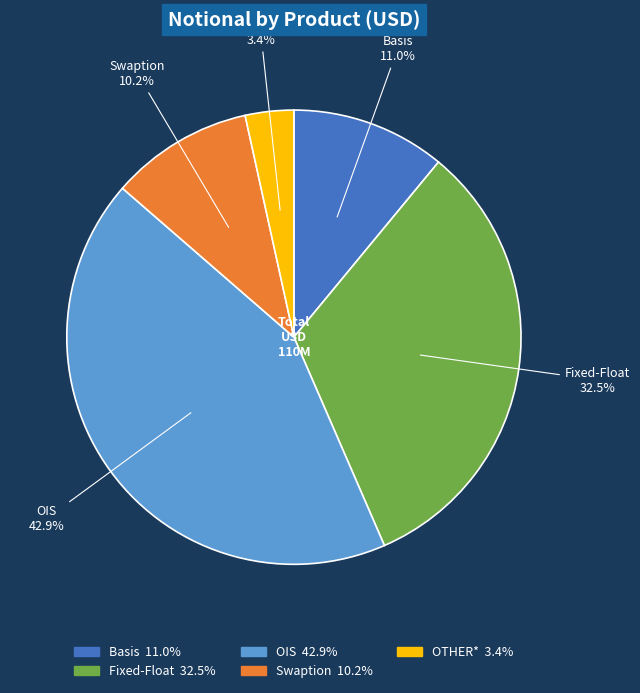

Approximately how many times larger is the value at Fixed-Float compared to Basis?

3.0